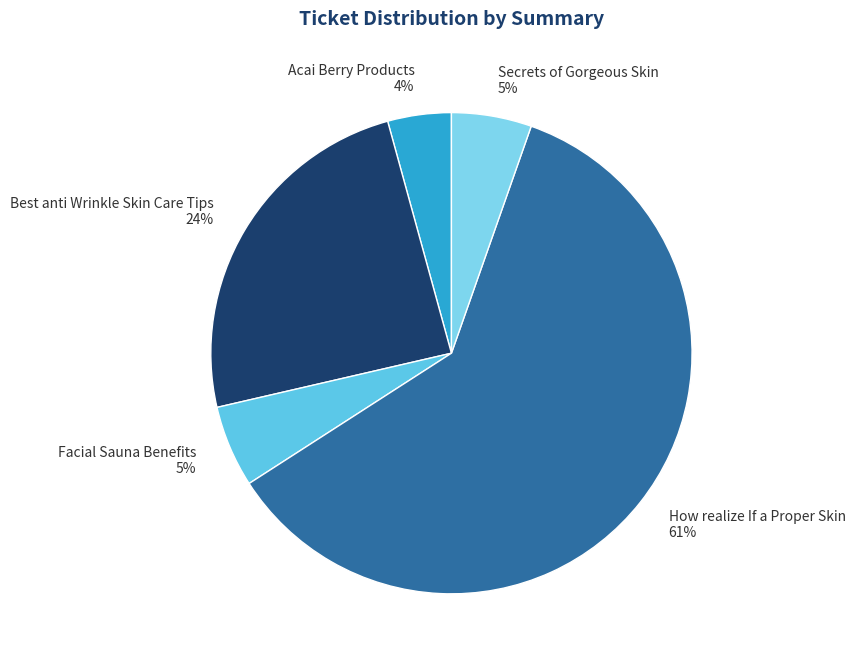

Is it true that Facial Sauna Benefits is 1% of the pie?

False